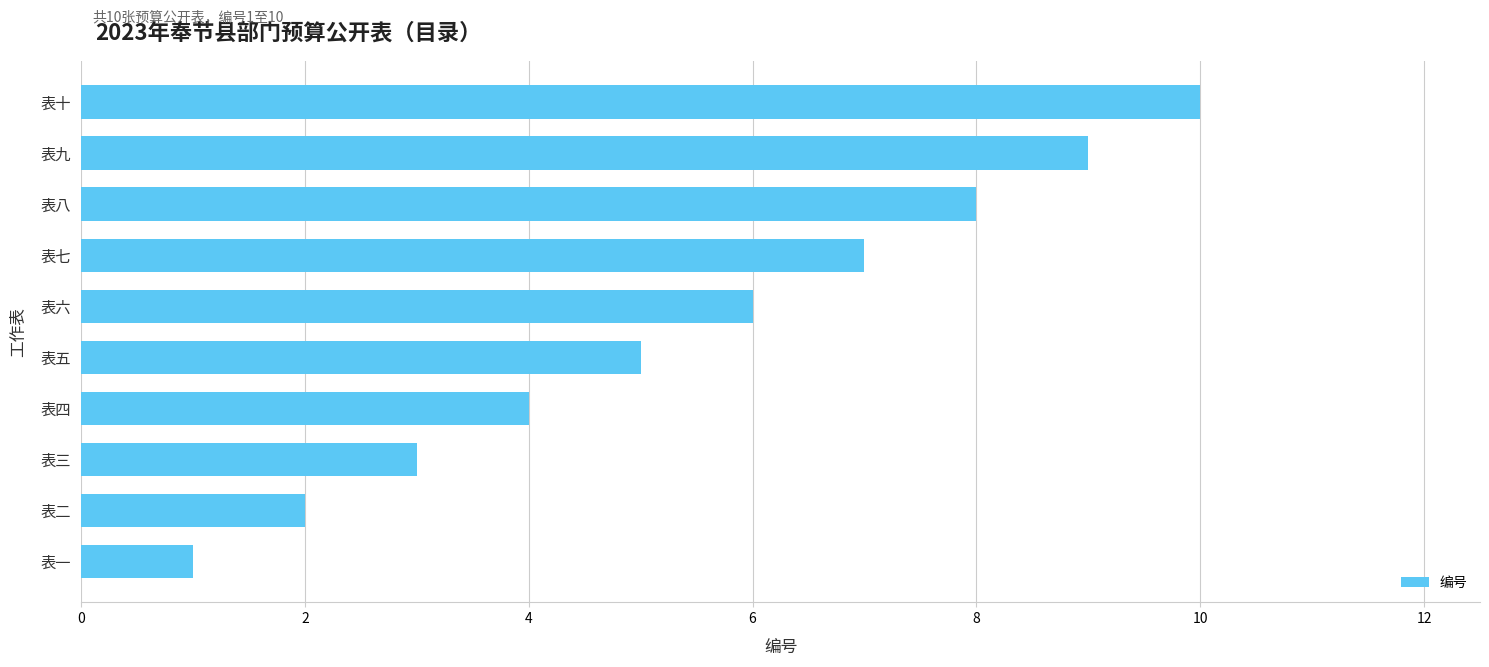

How many data points are less than 6?

5